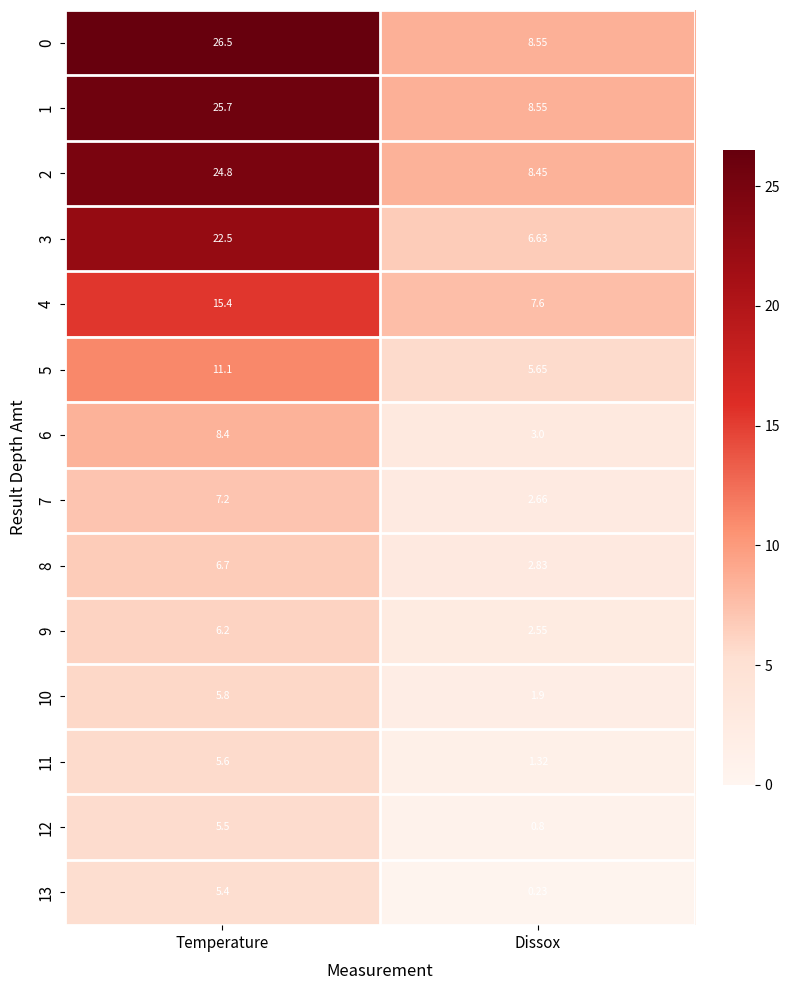

At which label does 4 reach its peak?

Temperature